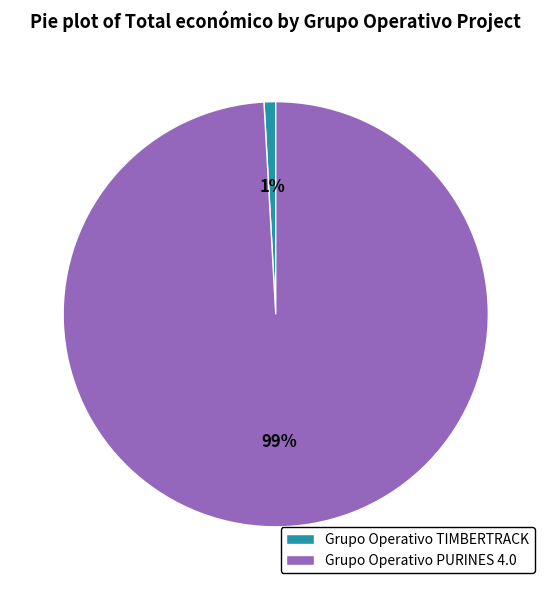

Which slice is the largest?

Grupo Operativo PURINES 4.0